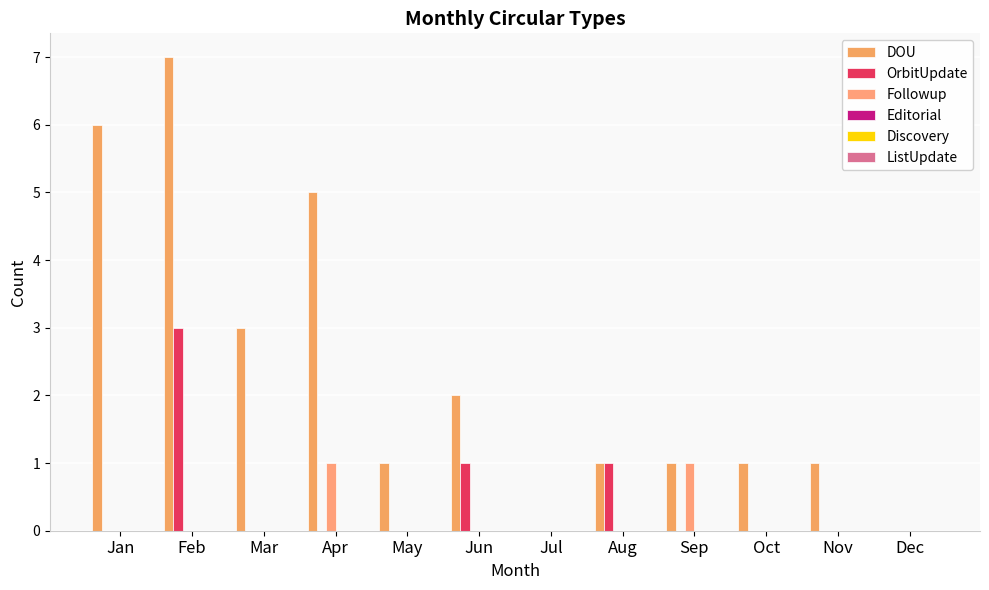

Which series has the widest spread of values?

DOU